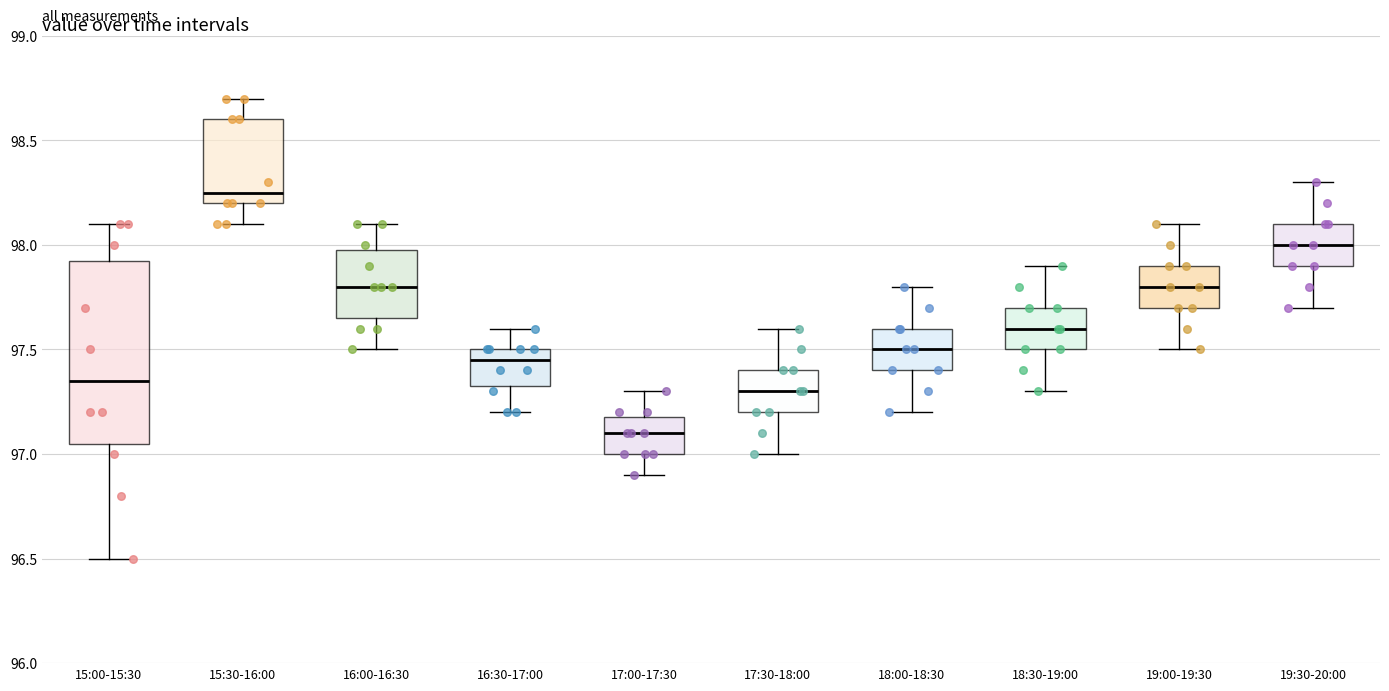

Reading left to right, read every box against the y-axis: the position of its median line, the range the box covers, and the ends of its whiskers. The values are not printed on the chart, so give them approximately, as read against the axis.

15:00-15:30: median 97.35, box 97.05 to 97.95, whiskers 96.50 to 98.10
15:30-16:00: median 98.25, box 98.20 to 98.60, whiskers 98.10 to 98.70
16:00-16:30: median 97.80, box 97.65 to 98.00, whiskers 97.50 to 98.10
16:30-17:00: median 97.45, box 97.35 to 97.50, whiskers 97.20 to 97.60
17:00-17:30: median 97.10, box 97.00 to 97.20, whiskers 96.90 to 97.30
17:30-18:00: median 97.30, box 97.20 to 97.40, whiskers 97.00 to 97.60
18:00-18:30: median 97.50, box 97.40 to 97.60, whiskers 97.20 to 97.80
18:30-19:00: median 97.60, box 97.50 to 97.70, whiskers 97.30 to 97.90
19:00-19:30: median 97.80, box 97.70 to 97.90, whiskers 97.50 to 98.10
19:30-20:00: median 98.00, box 97.90 to 98.10, whiskers 97.70 to 98.30